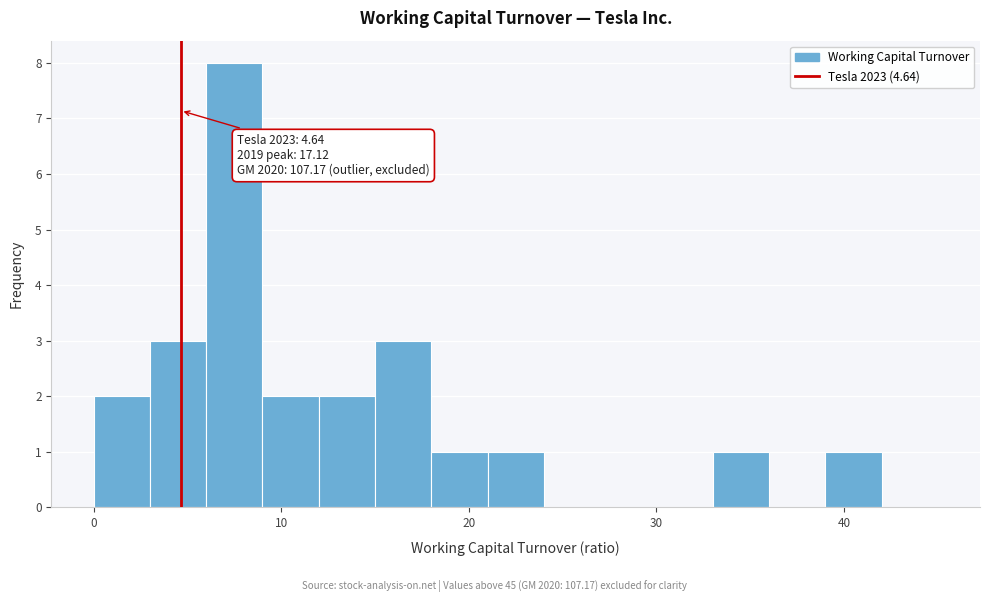

Around what value on the x-axis is the tallest bar? Give the approximate position of its centre, as read against the axis.

8